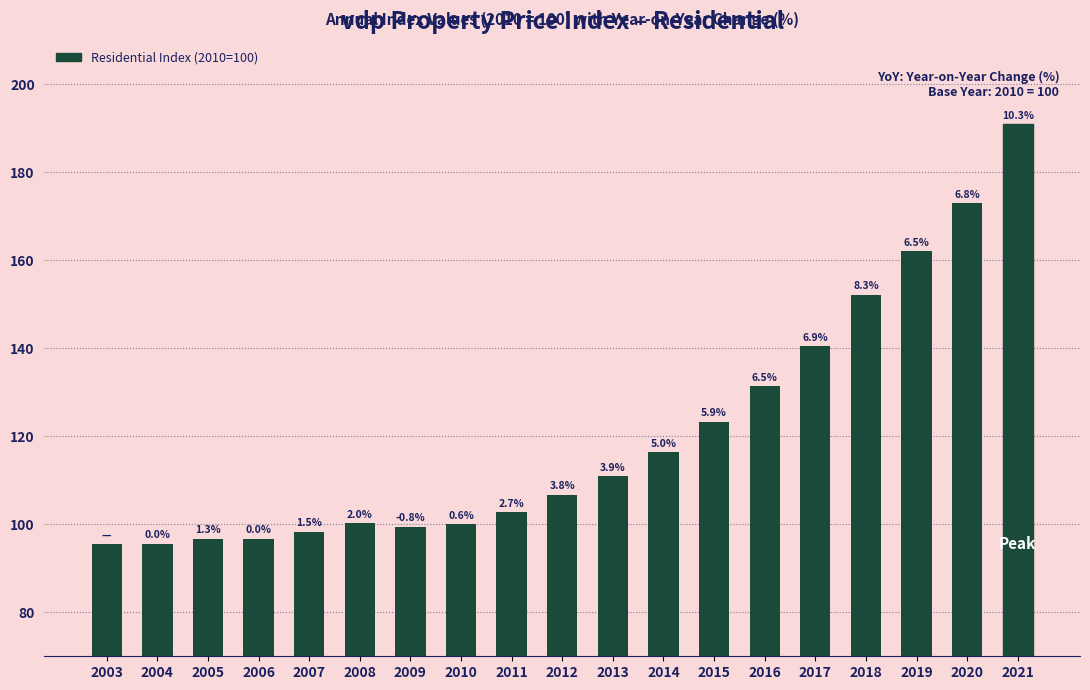

Does the chart contain any negative values?

No